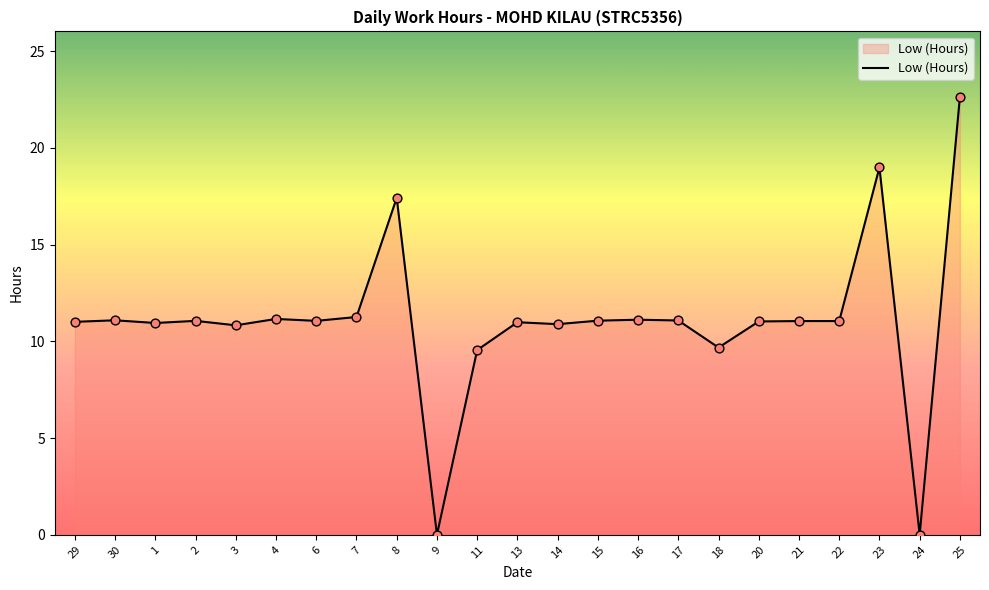

Approximately how many times larger is the value at 23 compared to 7?

1.7